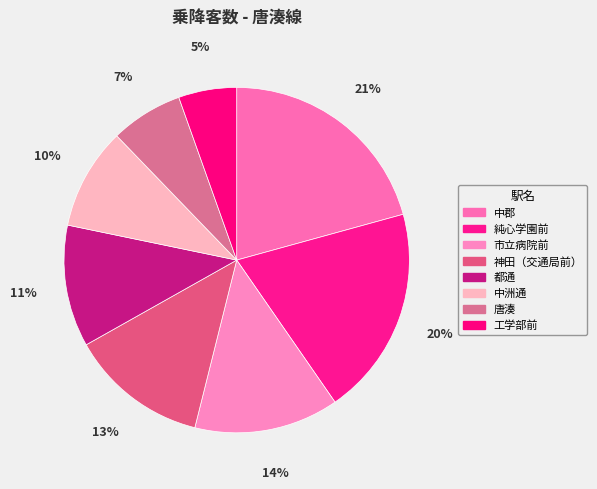

Is there a majority slice in this chart?

No